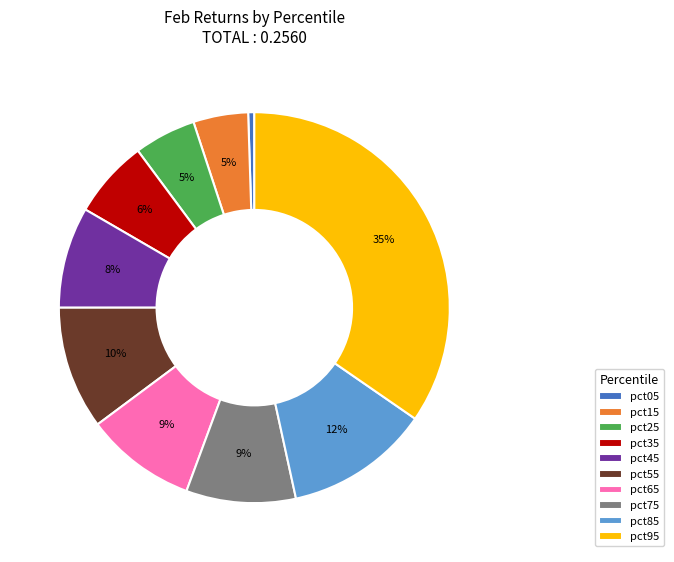

What is the largest slice in the pie chart?

pct95